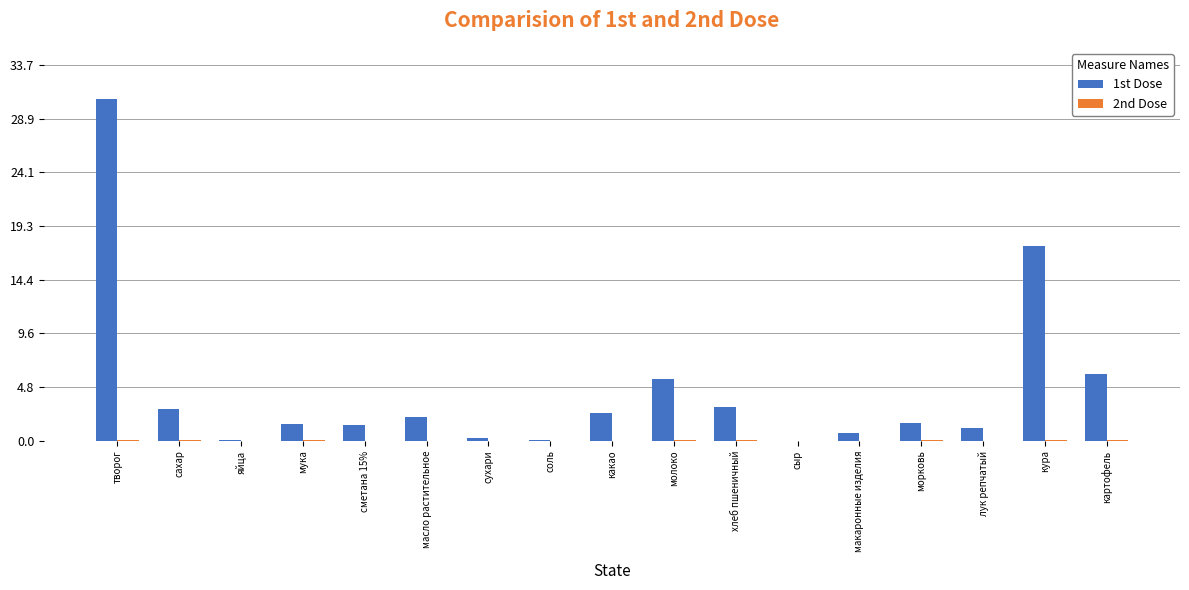

Which series has the largest total across all categories?

1st Dose